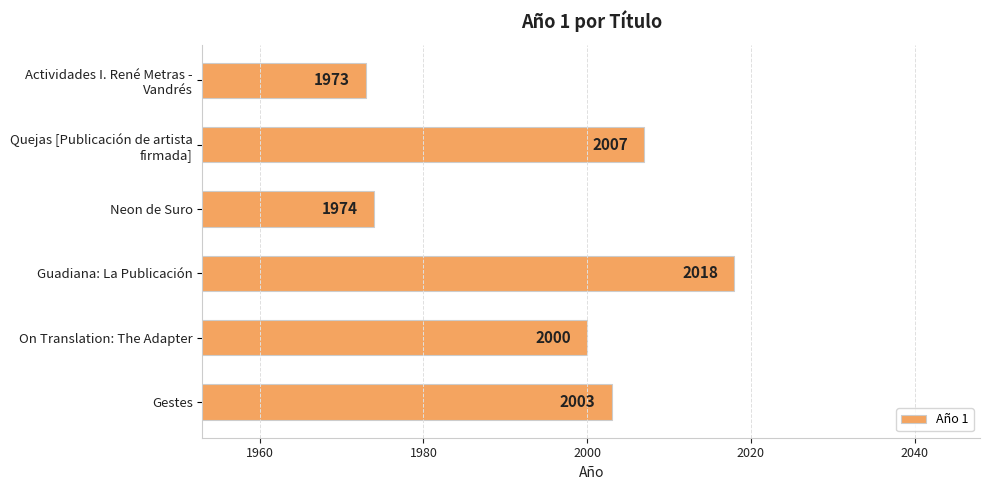

What is the change in value from Neon de Suro to Gestes?

+29